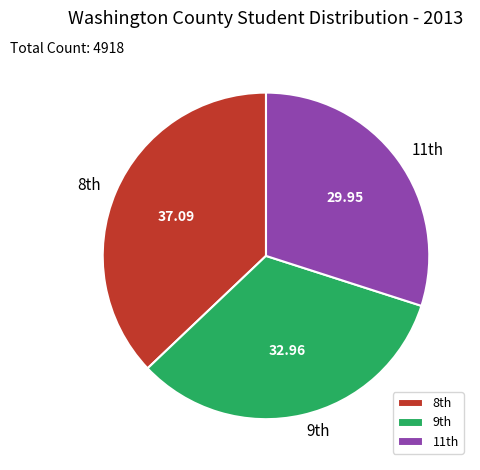

Which slice is the smallest?

11th